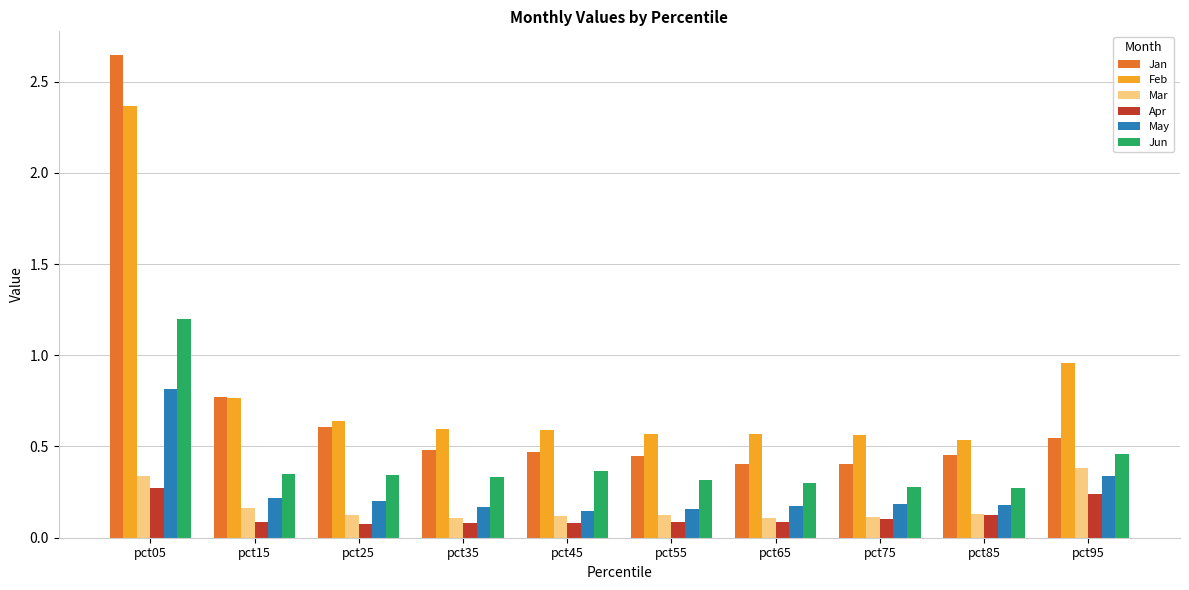

Which series changed the most between pct05 and pct45?

Jan